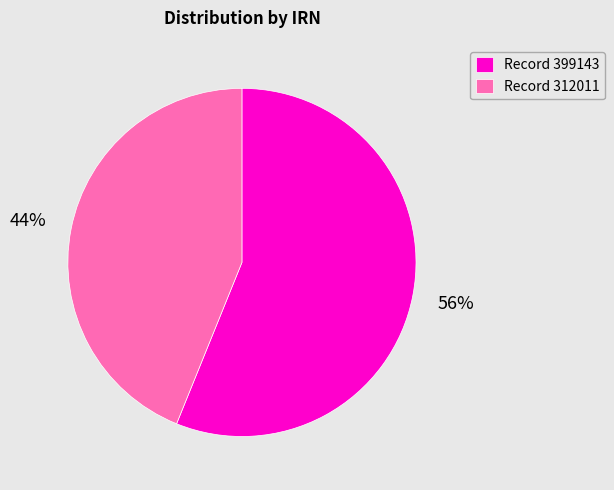

Between Record 399143 and Record 312011, which is larger?

Record 399143